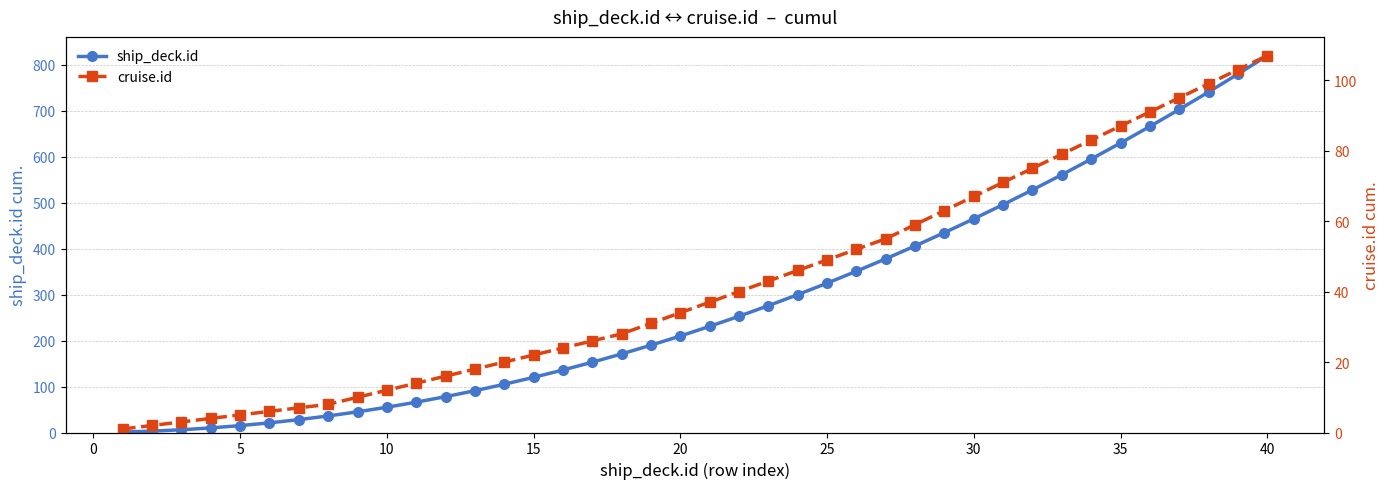

What is the sum of all ship_deck.id values?

11480